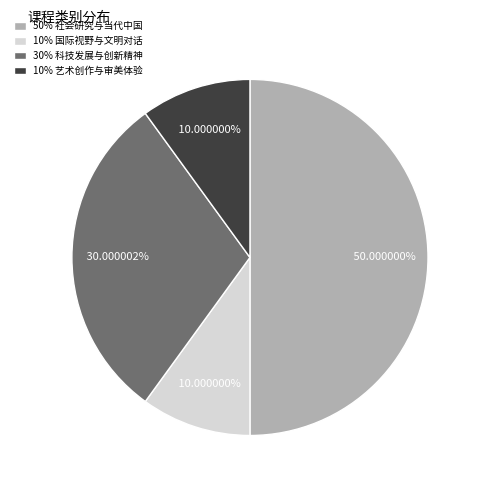

Does 10% 国际视野与文明对话 account for over 50% of the chart?

No